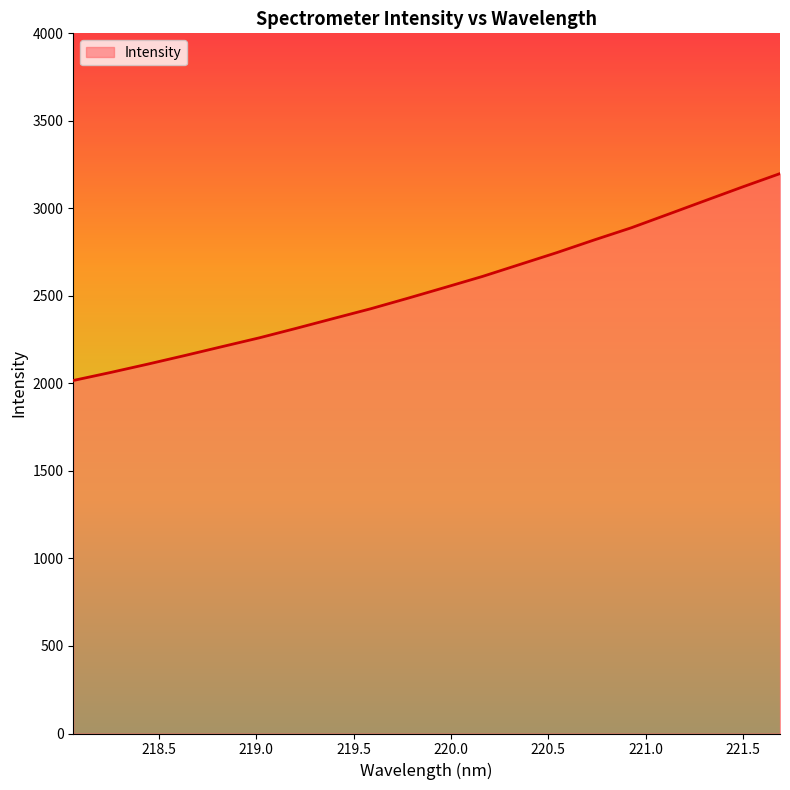

What is the maximum value shown in the chart?

3198.7